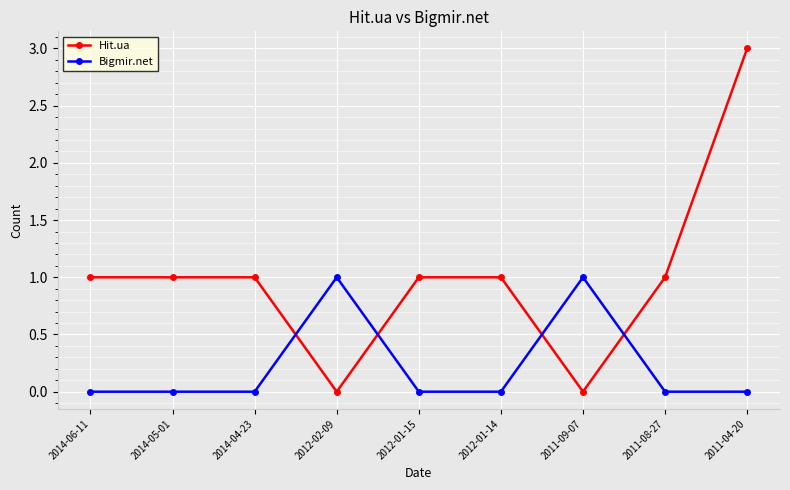

Which series has the largest total across all categories?

Hit.ua